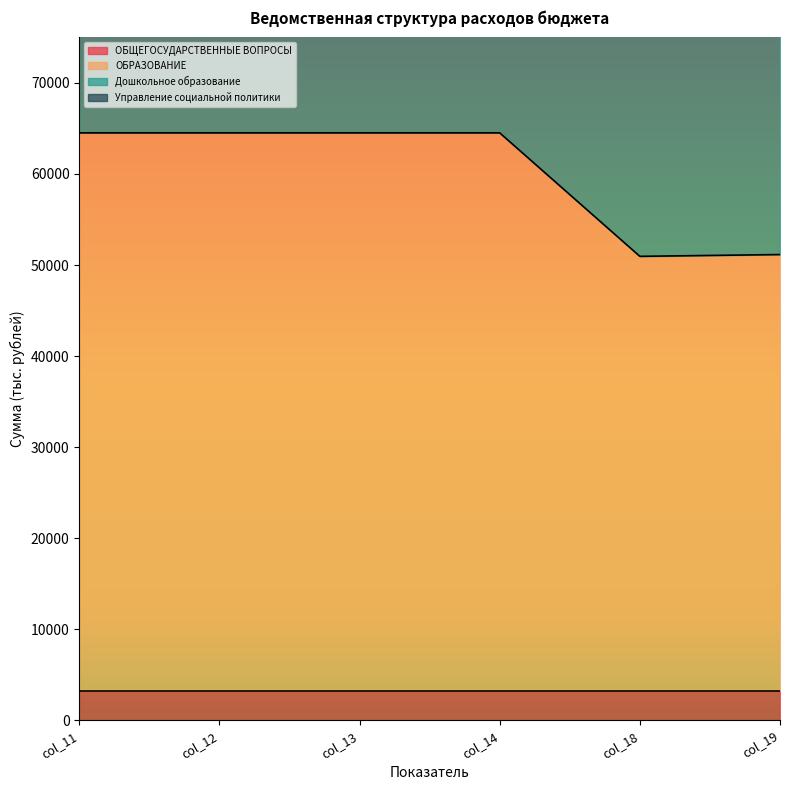

Where is ОБРАЗОВАНИЕ nearest to the value 57735?

col_19